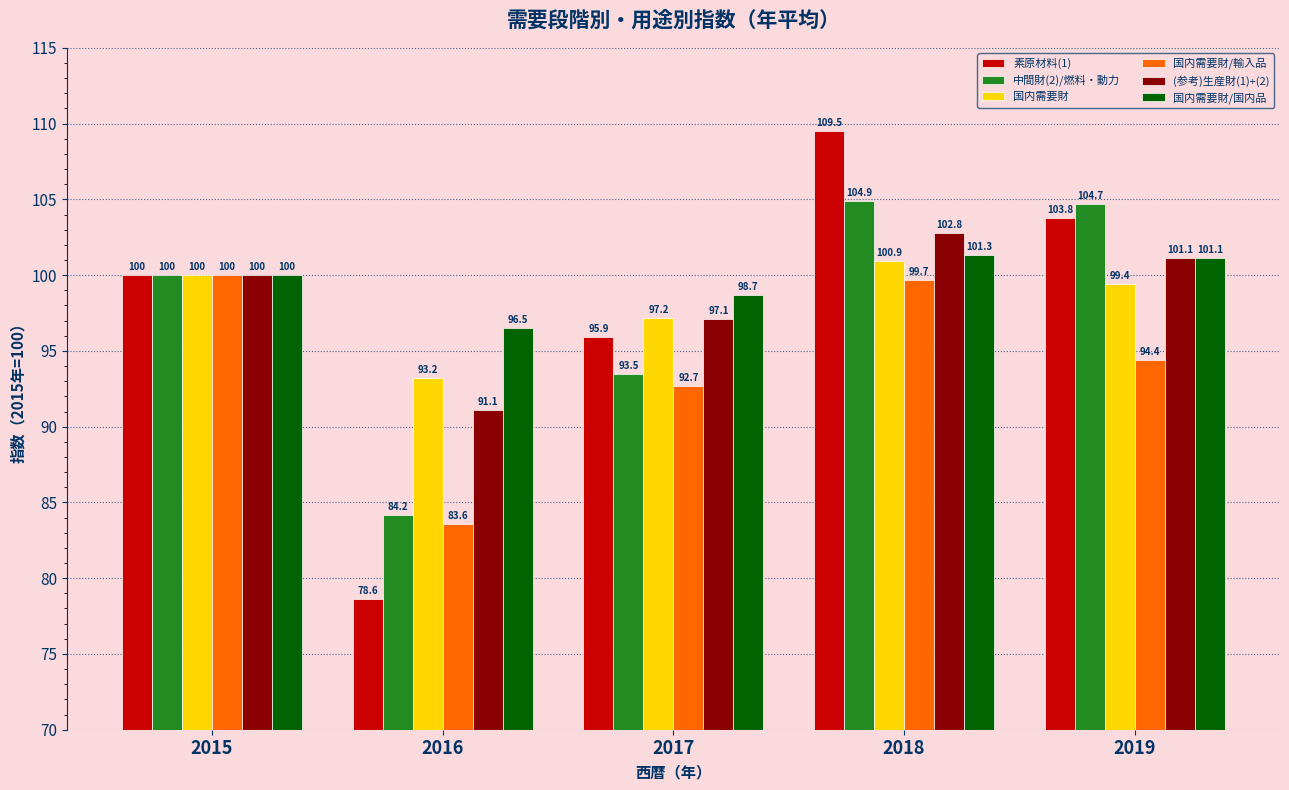

What is the sum of all 国内需要財/輸入品 values?

470.4